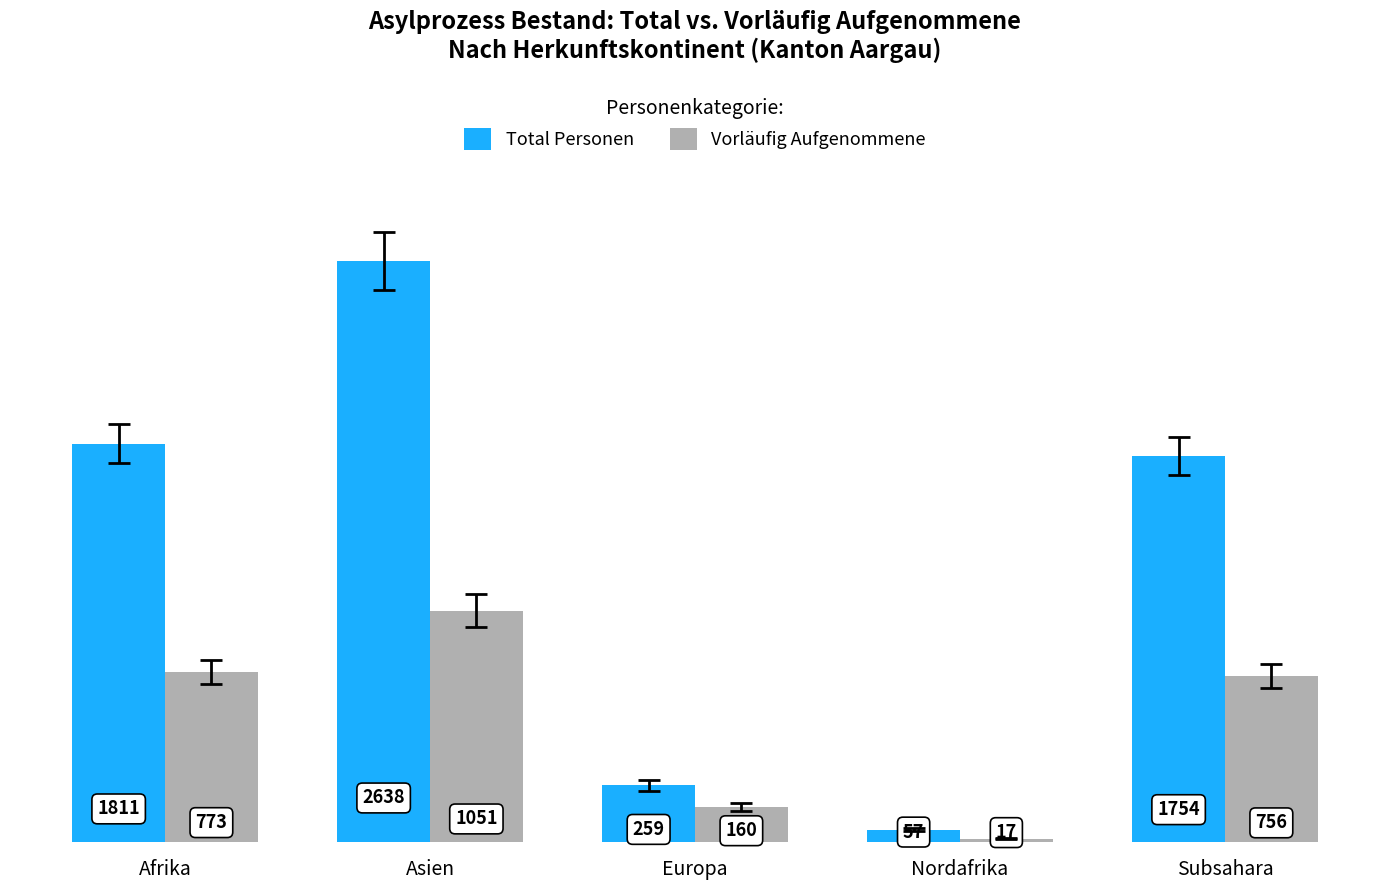

What is the value of the Total Personen bar at the 1st from the left?

1811